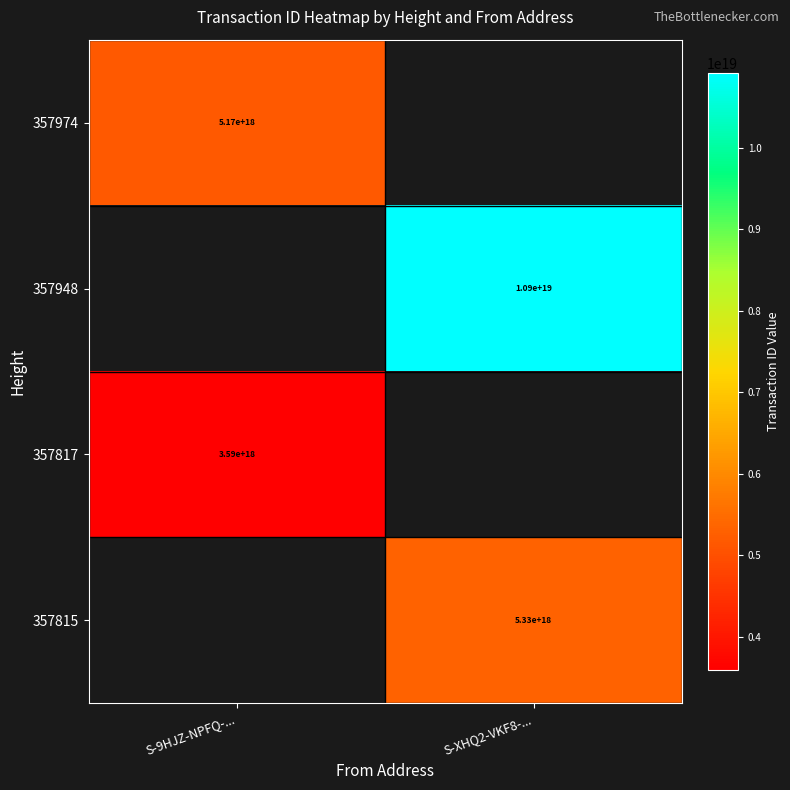

What is the smallest value displayed?

3591581400562741248.0